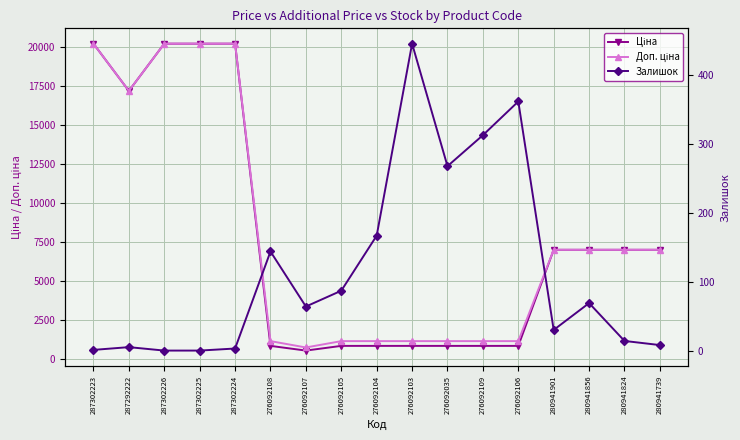

Reading right to left, transcribe all the data shown in this chart.

Ціна: 7002.6	7002.6	7002.6	7002.6	857.9	857.9	857.9	857.9	857.9	857.9	557.6	857.9	20186.0	20186.0	20186.0	17165.0	20186.0
Доп. ціна: 7002.6	7002.6	7002.6	7002.6	1162.5	1162.5	1162.5	1162.5	1162.5	1162.5	756.0	1162.5	20186.0	20186.0	20186.0	17165.0	20186.0
Залишок: 8.0	14.0	69.0	30.0	362.0	313.0	268.0	446.0	167.0	87.0	64.0	144.0	3.0	0.0	0.0	5.0	1.0